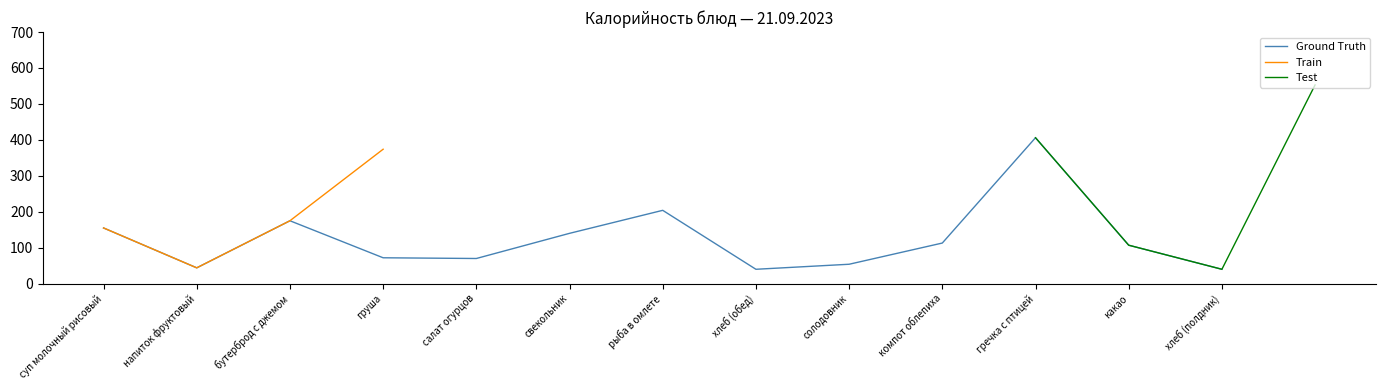

True or false: Train has more than 2 interior local peaks.

False